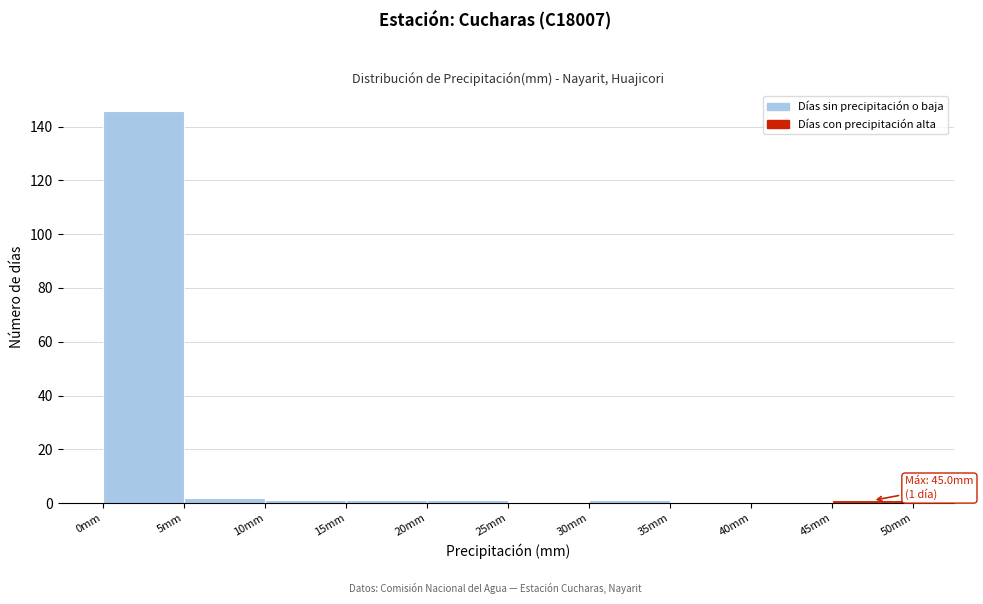

Over which range of the x-axis is the bar tallest?

0 to 5